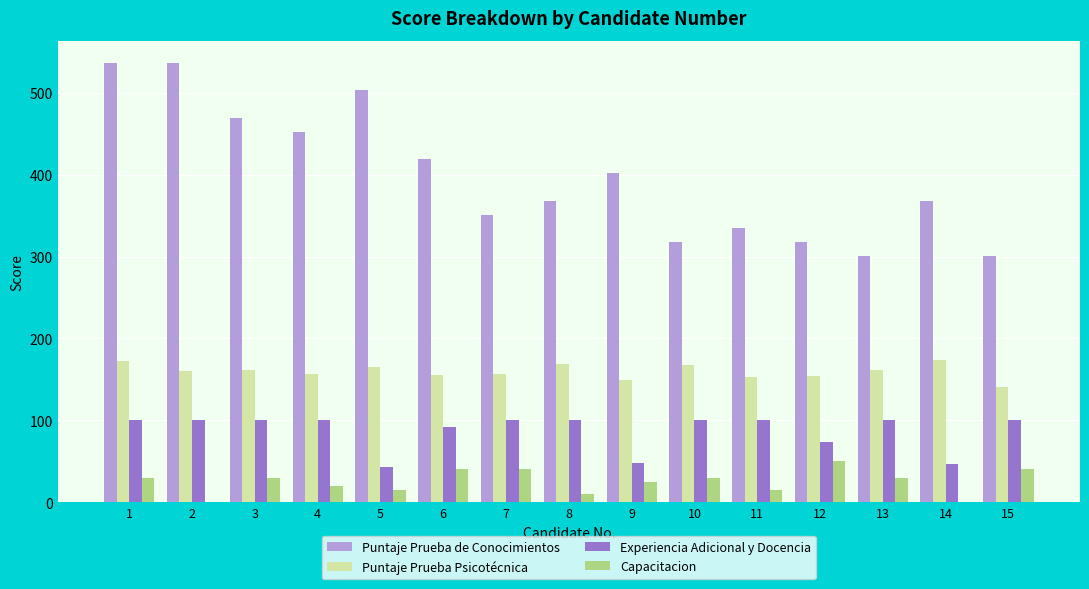

What are all the series names shown in the legend?

Puntaje Prueba de Conocimientos, Puntaje Prueba Psicotécnica, Experiencia Adicional y Docencia, Capacitacion